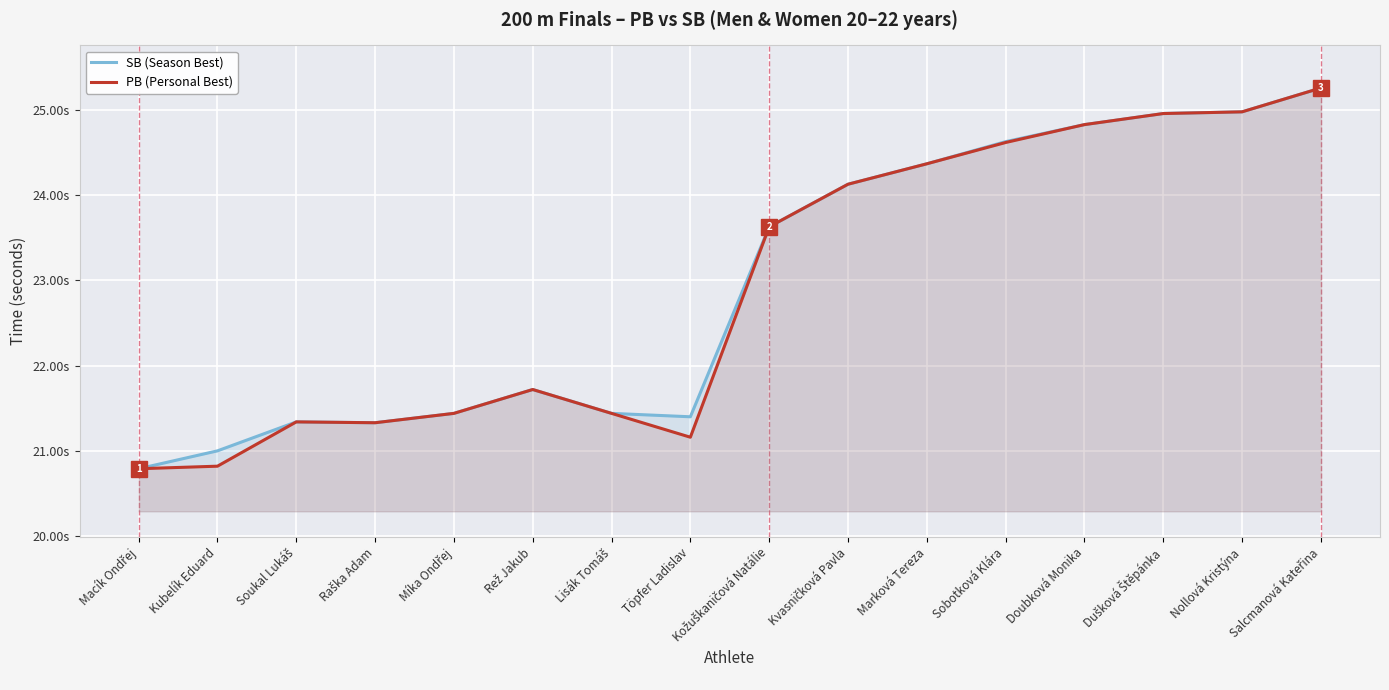

Between Míka Ondřej and Töpfer Ladislav, which series saw the biggest shift?

PB (Personal Best)